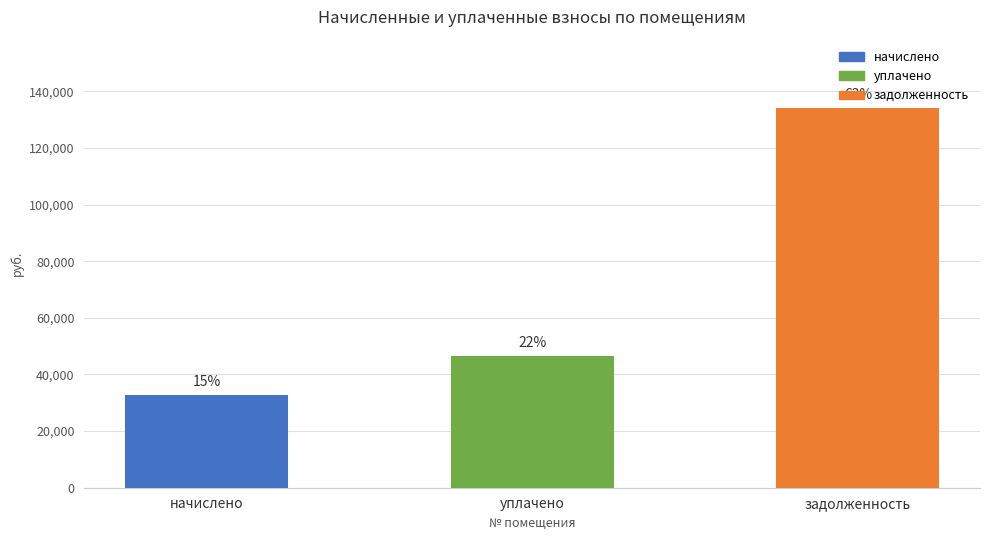

Reading left to right, list all the values displayed in this chart.

32834.6	46646.6	134067.5